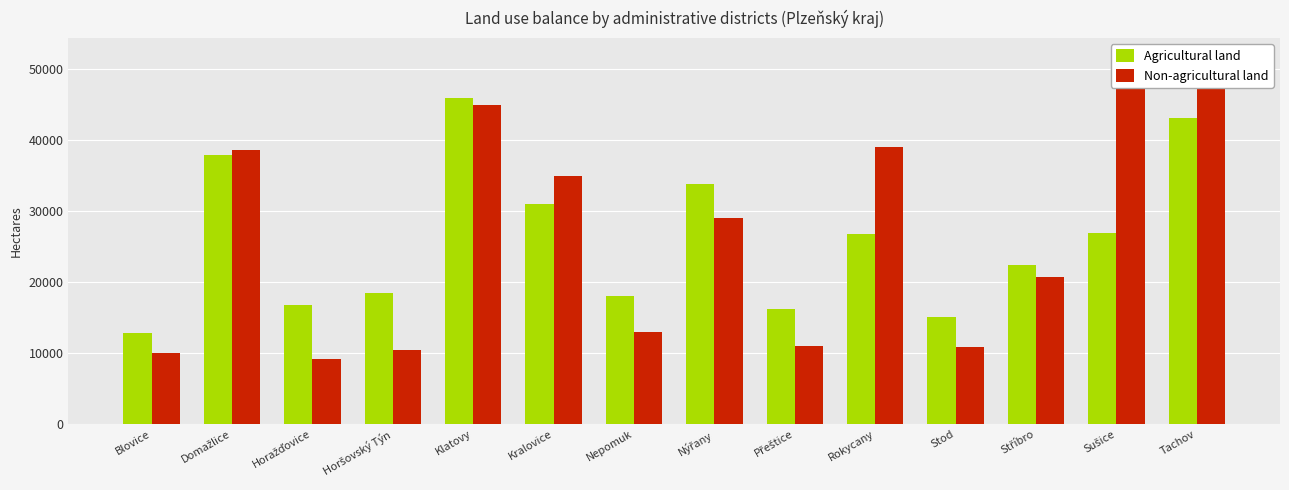

What are all the series names shown in the legend?

Agricultural land, Non-agricultural land